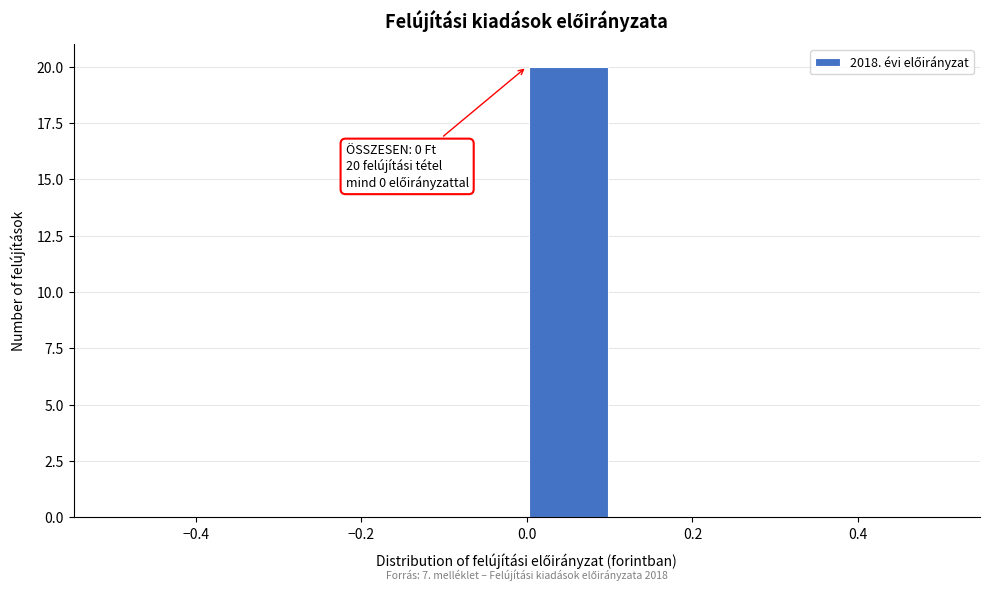

Over which range of the x-axis is the bar tallest?

0.0 to 0.1